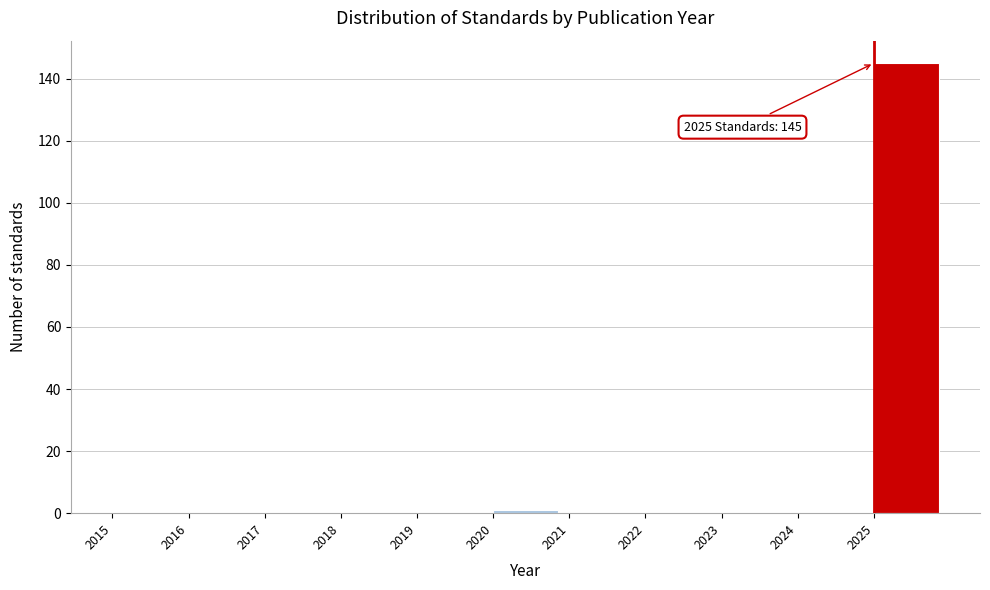

Over which range of the x-axis is the bar tallest?

2025 to 2026